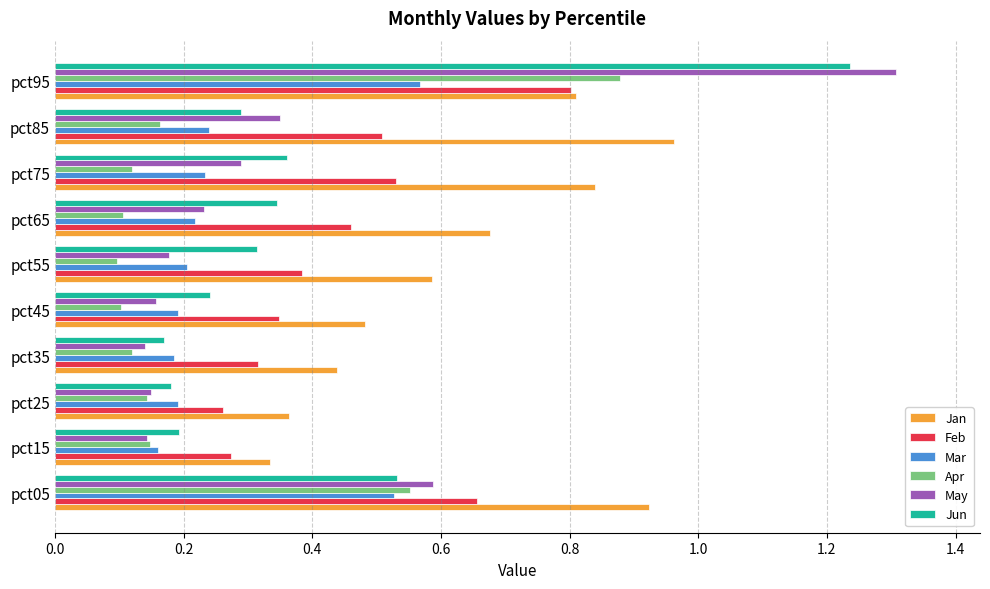

Which category has the highest value in the Jan series?

pct85